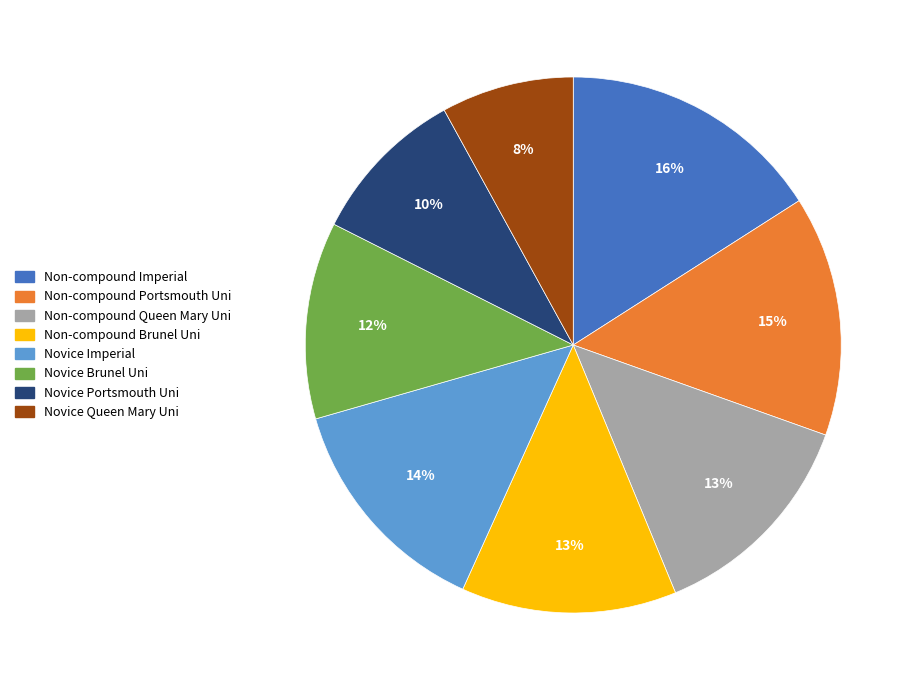

Does Novice Queen Mary Uni account for over 50% of the chart?

No